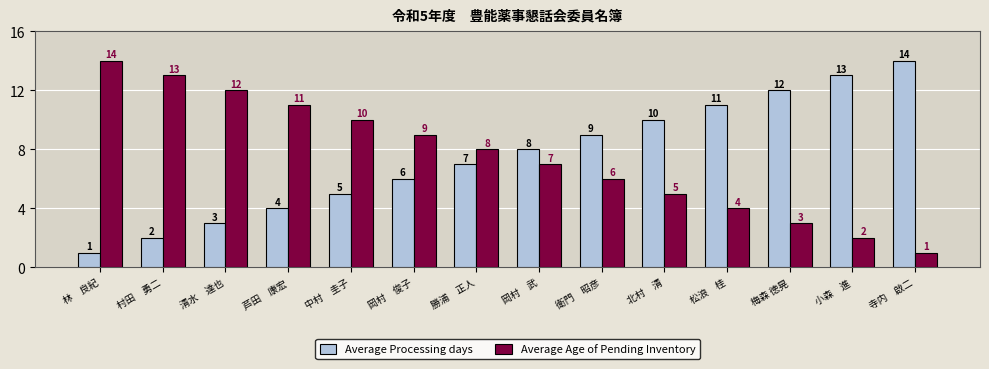

Is the value of Average Age of Pending Inventory at 村田　勇二 greater than the value of Average Processing days at 林　良紀?

Yes